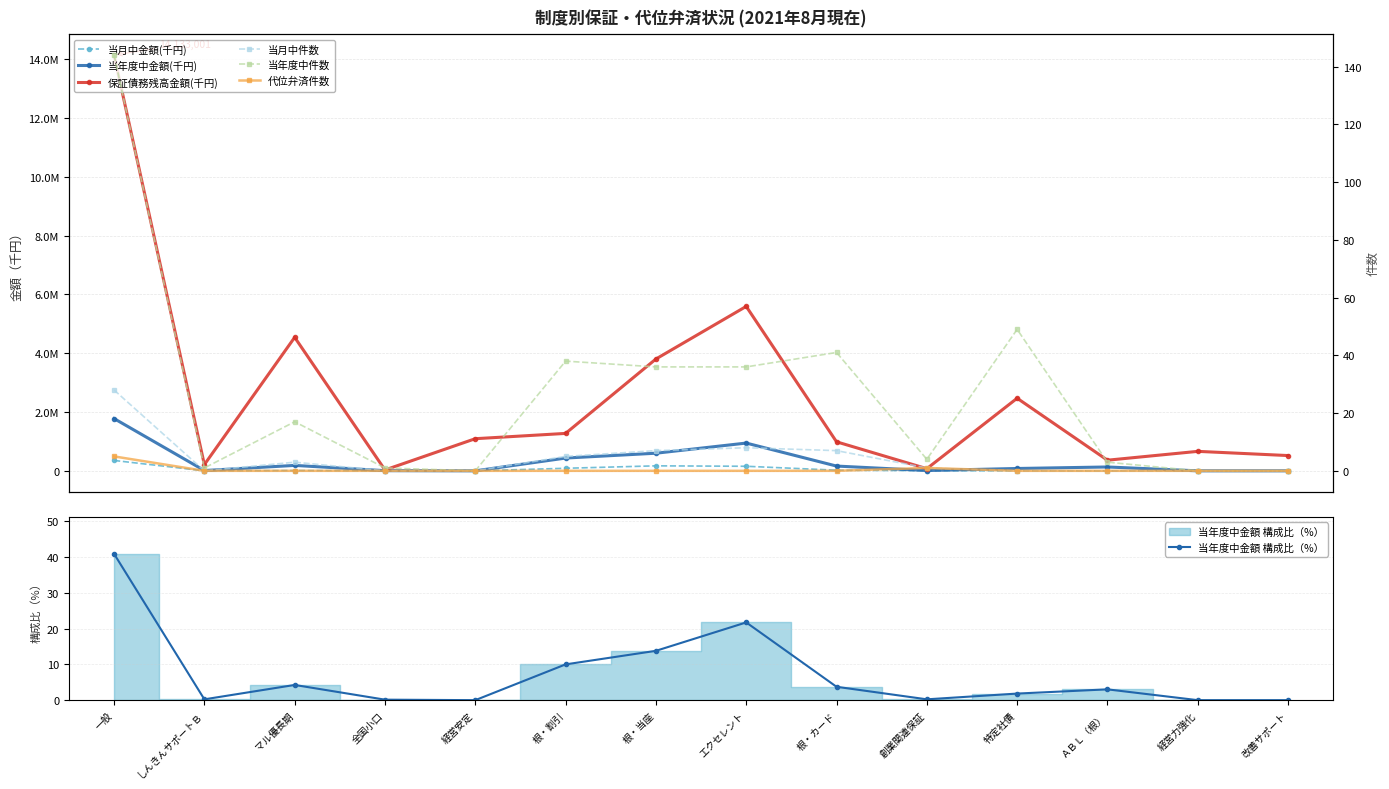

What is the difference between the second highest and minimum values in the 当年度中金額(千円) series?

944000